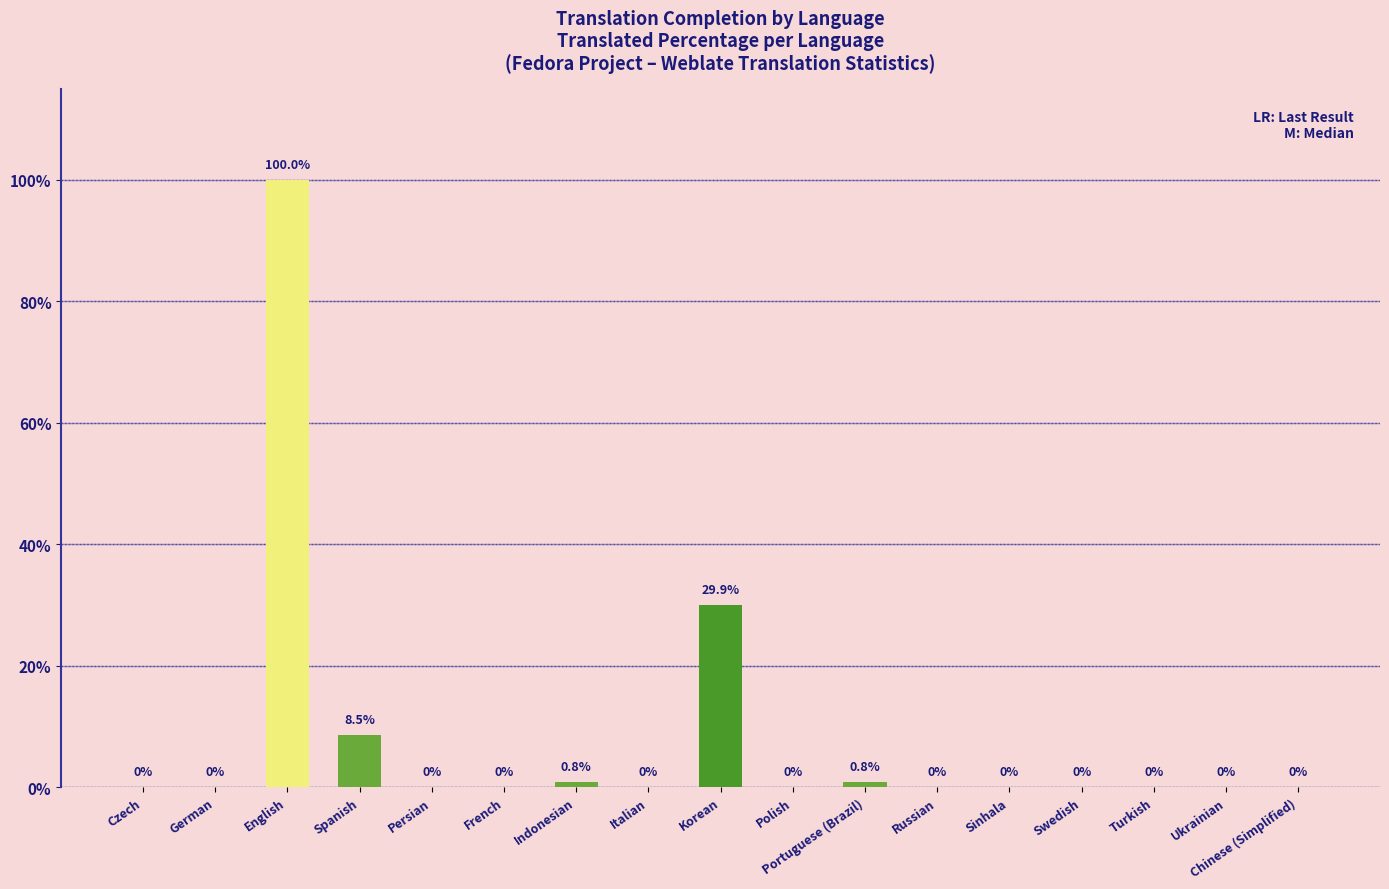

Reading left to right, list all the values displayed in this chart.

Czech=0.0	German=0.0	English=100.0	Spanish=8.5	Persian=0.0	French=0.0	Indonesian=0.8	Italian=0.0	Korean=29.9	Polish=0.0	Portuguese (Brazil)=0.8	Russian=0.0	Sinhala=0.0	Swedish=0.0	Turkish=0.0	Ukrainian=0.0	Chinese (Simplified)=0.0